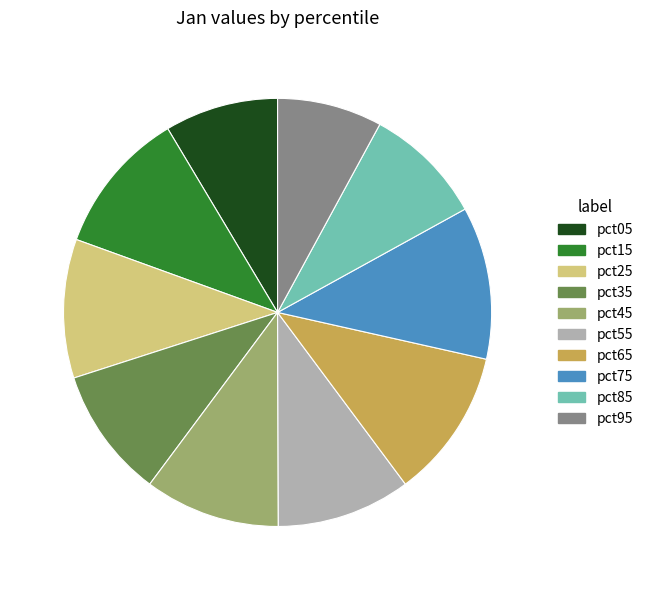

The pct45 slice represents 25% of the pie. True or false?

False